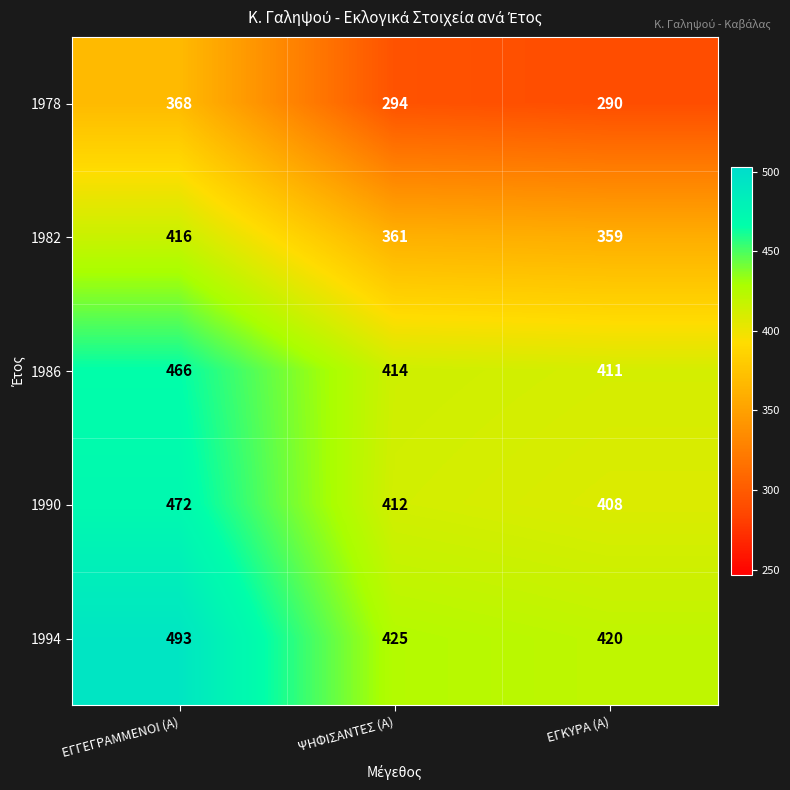

Which series has the widest spread of values?

1978